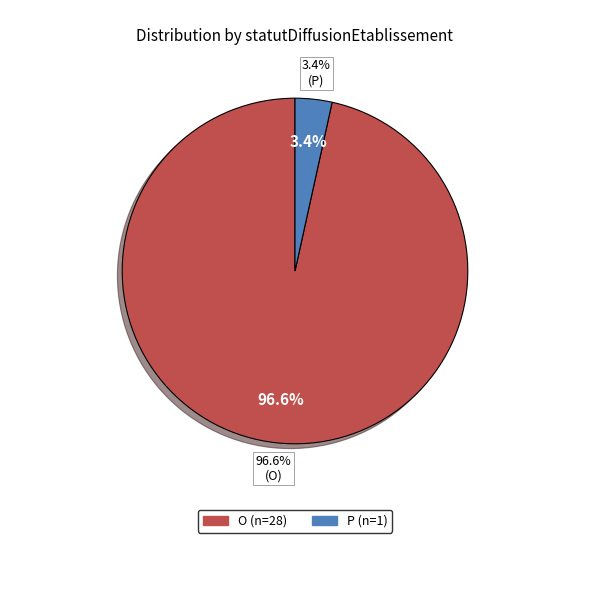

What percentage is NOT represented by O?

3.4%